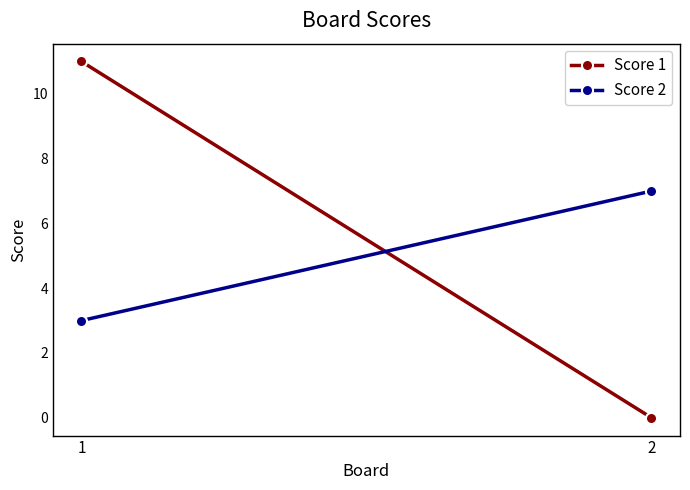

Reading right to left, what are all the values shown in this chart?

Score 1: 2=0	1=11
Score 2: 2=7	1=3